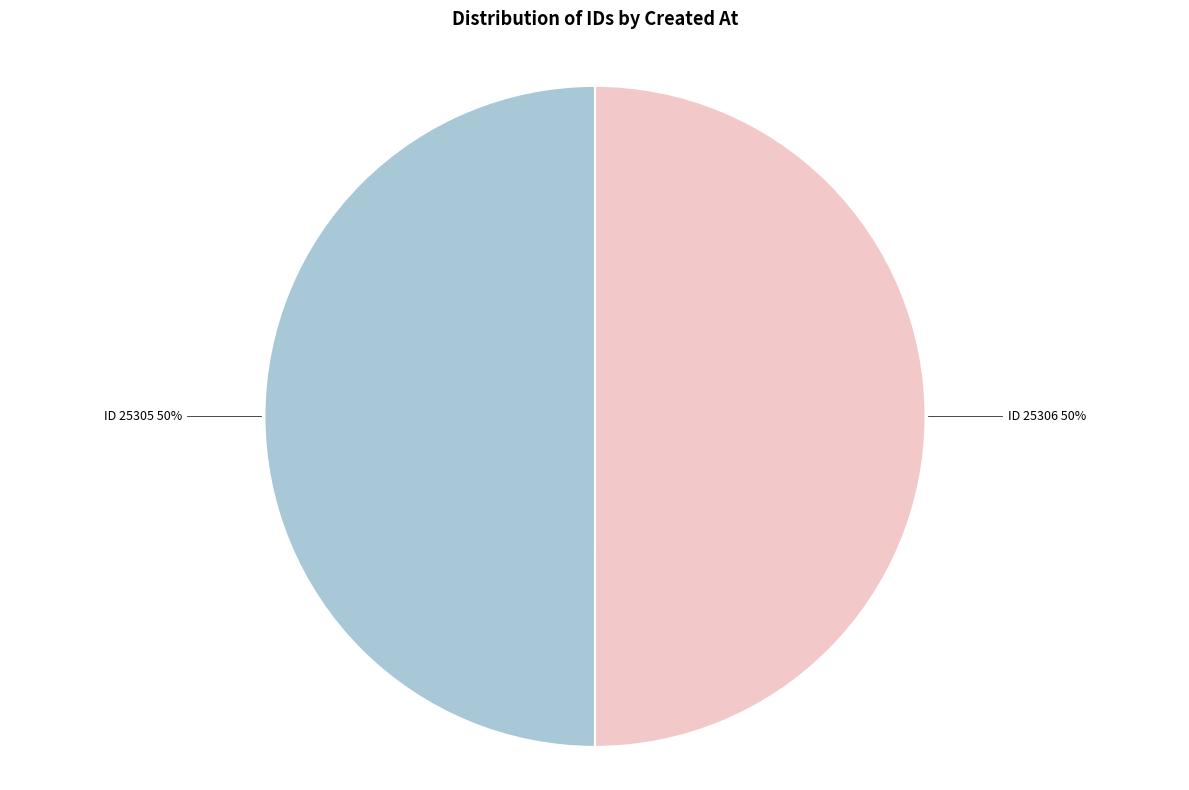

To the nearest percent, what is the average slice percentage?

50%